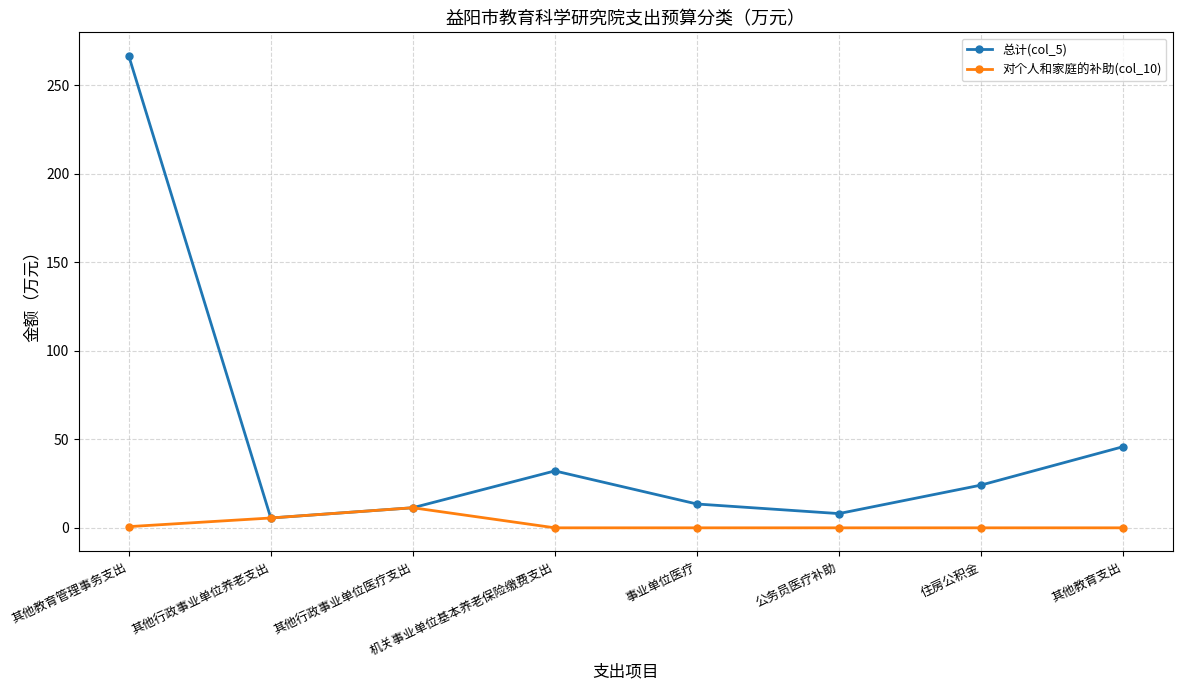

How many data points in 总计(col_5) are above 24?

4